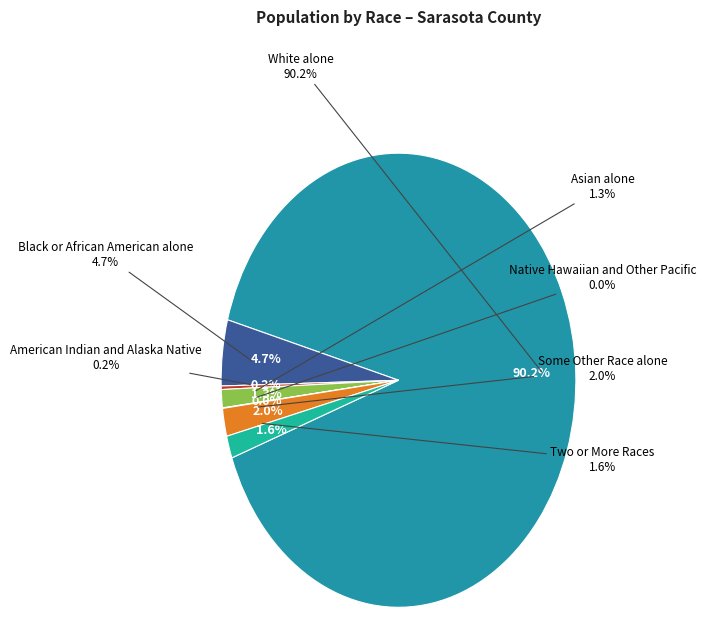

Rank the categories by value from highest to lowest.

White alone, Black or African American alone, Some Other Race alone, Two or More Races, Asian alone, American Indian and Alaska Native, Native Hawaiian and Other Pacific